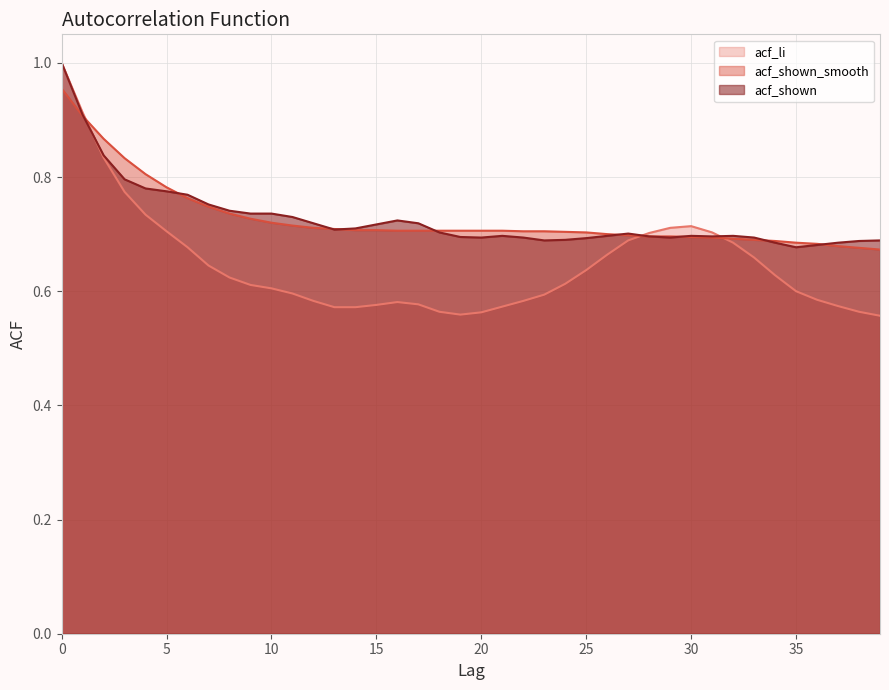

At which label is acf_li closest to 0?

39